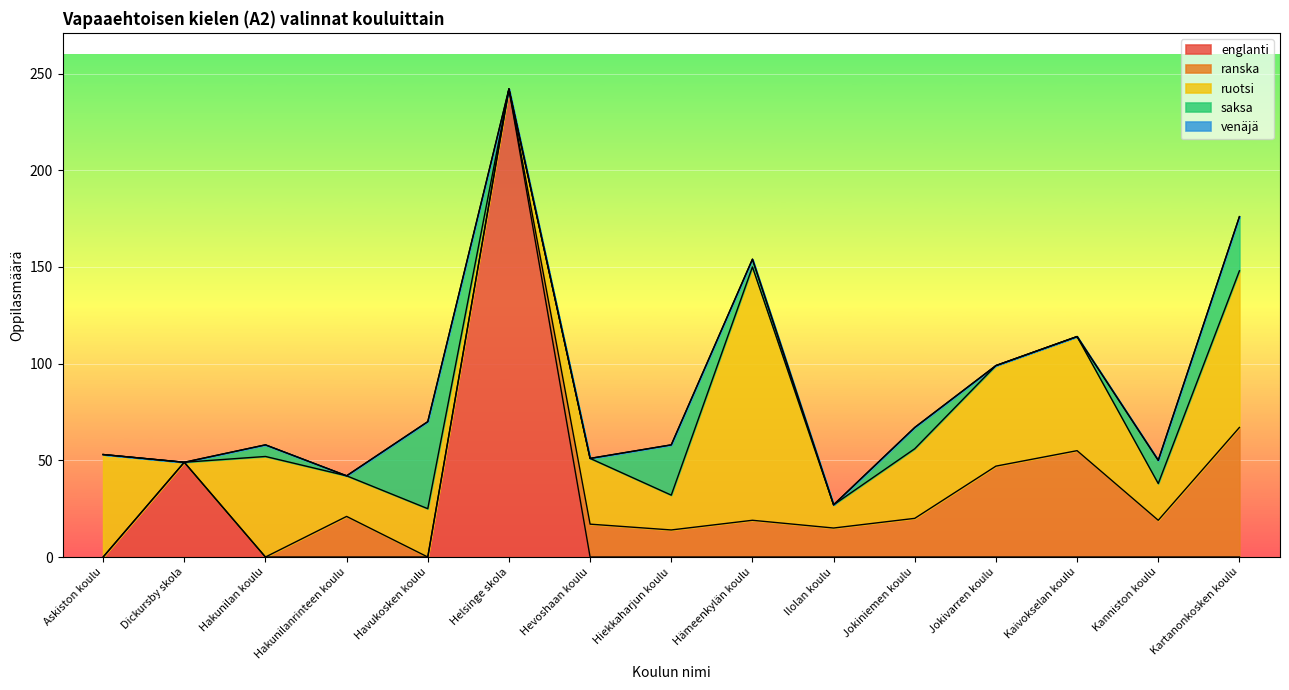

Reading right to left, extract all data points from this chart.

englanti: Kartanonkosken koulu=0	Kanniston koulu=0	Kaivokselan koulu=0	Jokivarren koulu=0	Jokiniemen koulu=0	Ilolan koulu=0	Hämeenkylän koulu=0	Hiekkaharjun koulu=0	Hevoshaan koulu=0	Helsinge skola=242	Havukosken koulu=0	Hakunilanrinteen koulu=0	Hakunilan koulu=0	Dickursby skola=49	Askiston koulu=0
ranska: Kartanonkosken koulu=67	Kanniston koulu=19	Kaivokselan koulu=55	Jokivarren koulu=47	Jokiniemen koulu=20	Ilolan koulu=15	Hämeenkylän koulu=19	Hiekkaharjun koulu=14	Hevoshaan koulu=17	Helsinge skola=0	Havukosken koulu=0	Hakunilanrinteen koulu=21	Hakunilan koulu=0	Dickursby skola=0	Askiston koulu=0
ruotsi: Kartanonkosken koulu=81	Kanniston koulu=19	Kaivokselan koulu=59	Jokivarren koulu=52	Jokiniemen koulu=36	Ilolan koulu=12	Hämeenkylän koulu=131	Hiekkaharjun koulu=18	Hevoshaan koulu=34	Helsinge skola=0	Havukosken koulu=25	Hakunilanrinteen koulu=21	Hakunilan koulu=52	Dickursby skola=0	Askiston koulu=53
saksa: Kartanonkosken koulu=28	Kanniston koulu=12	Kaivokselan koulu=0	Jokivarren koulu=0	Jokiniemen koulu=11	Ilolan koulu=0	Hämeenkylän koulu=4	Hiekkaharjun koulu=26	Hevoshaan koulu=0	Helsinge skola=0	Havukosken koulu=45	Hakunilanrinteen koulu=0	Hakunilan koulu=6	Dickursby skola=0	Askiston koulu=0
venäjä: Kartanonkosken koulu=0	Kanniston koulu=0	Kaivokselan koulu=0	Jokivarren koulu=0	Jokiniemen koulu=0	Ilolan koulu=0	Hämeenkylän koulu=0	Hiekkaharjun koulu=0	Hevoshaan koulu=0	Helsinge skola=0	Havukosken koulu=0	Hakunilanrinteen koulu=0	Hakunilan koulu=0	Dickursby skola=0	Askiston koulu=0